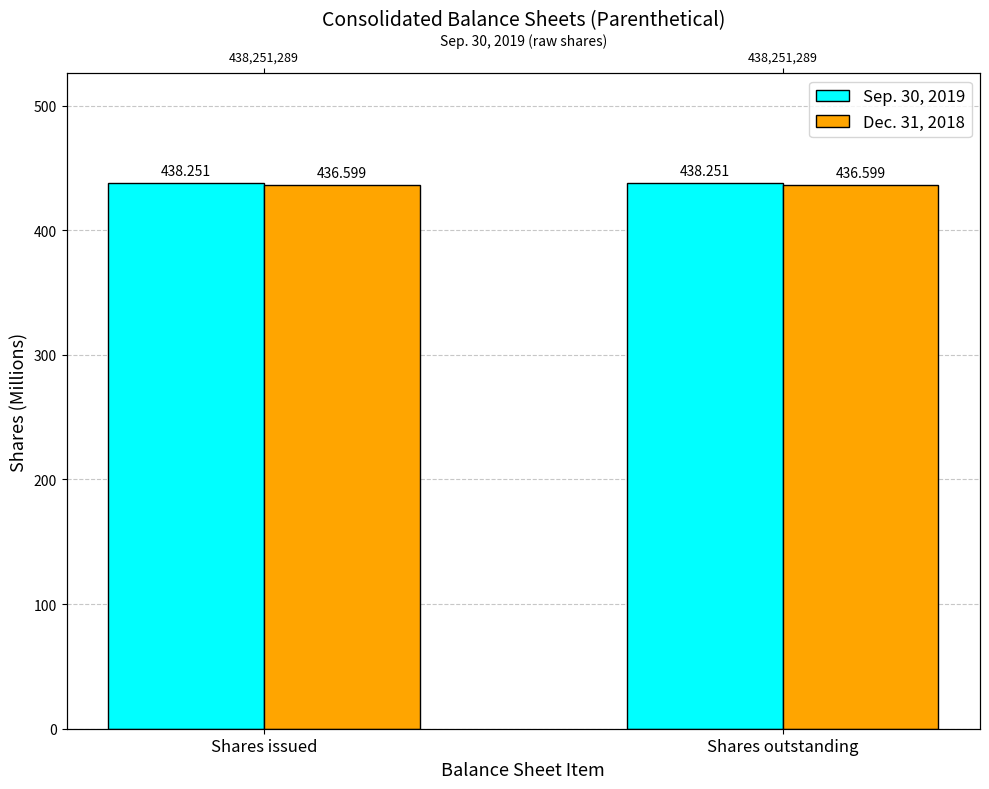

Rank the series at Shares issued from highest to lowest value.

Sep. 30, 2019, Dec. 31, 2018